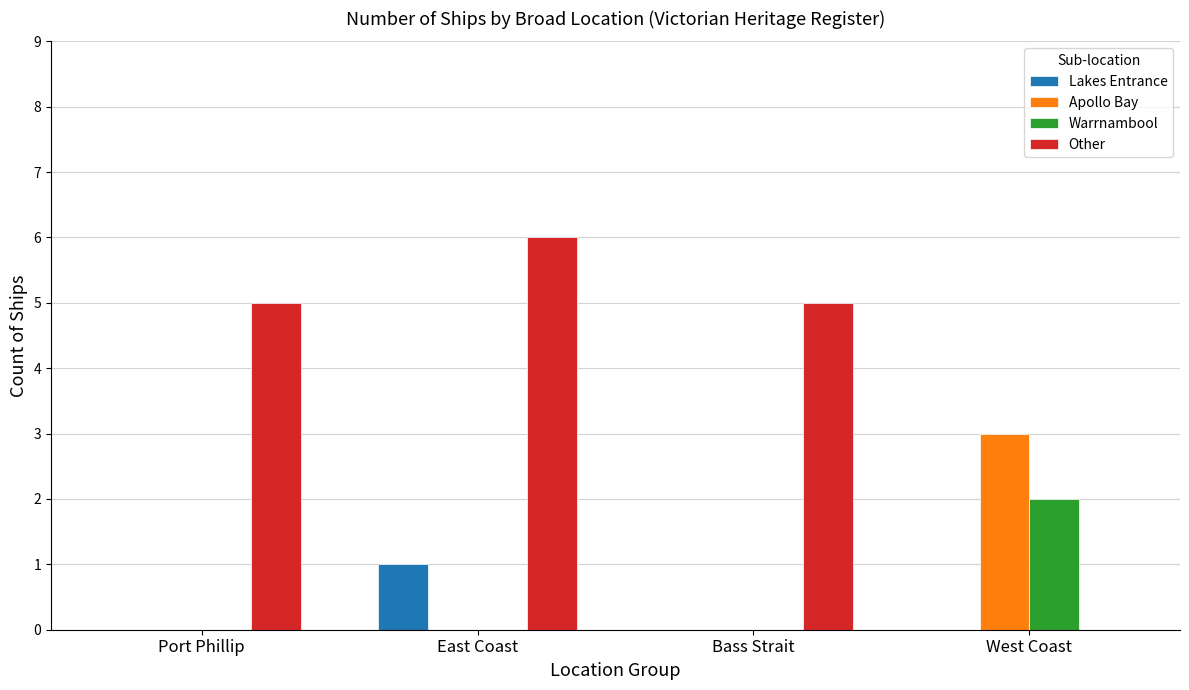

What is the highest value of the Warrnambool series?

2